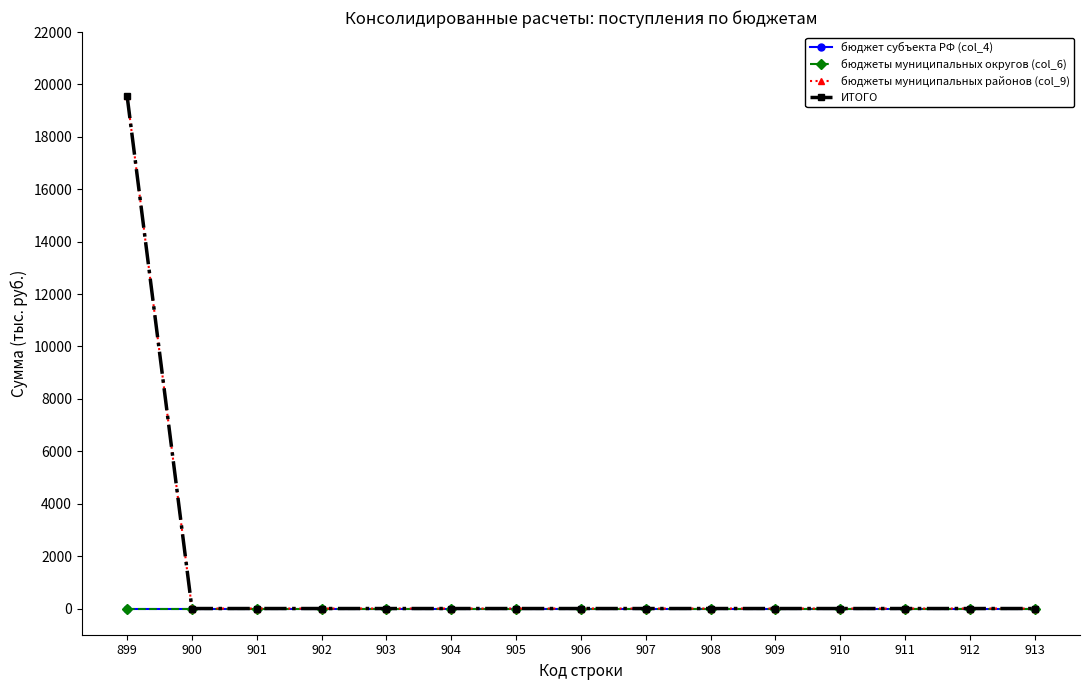

Reading left to right, list all the values displayed in this chart.

бюджет субъекта РФ (col_4): 0.0	0.0	0.0	0.0	0.0	0.0	0.0	0.0	0.0	0.0	0.0	0.0	0.0	0.0	0.0
бюджеты муниципальных округов (col_6): 0.0	0.0	0.0	0.0	0.0	0.0	0.0	0.0	0.0	0.0	0.0	0.0	0.0	0.0	0.0
бюджеты муниципальных районов (col_9): 19555.7	0.0	0.0	0.0	0.0	0.0	0.0	0.0	0.0	0.0	0.0	0.0	0.0	0.0	0.0
ИТОГО: 19555.7	0.0	0.0	0.0	0.0	0.0	0.0	0.0	0.0	0.0	0.0	0.0	0.0	0.0	0.0